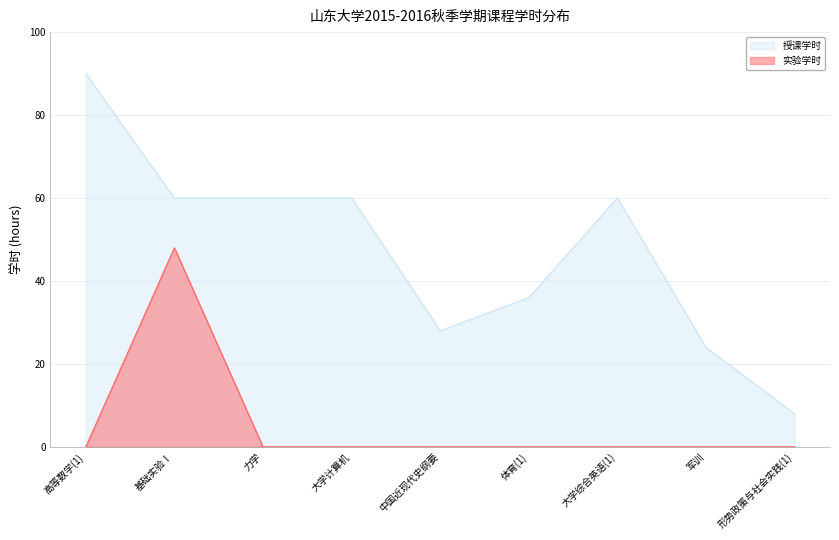

How many lines are shown in the chart?

2